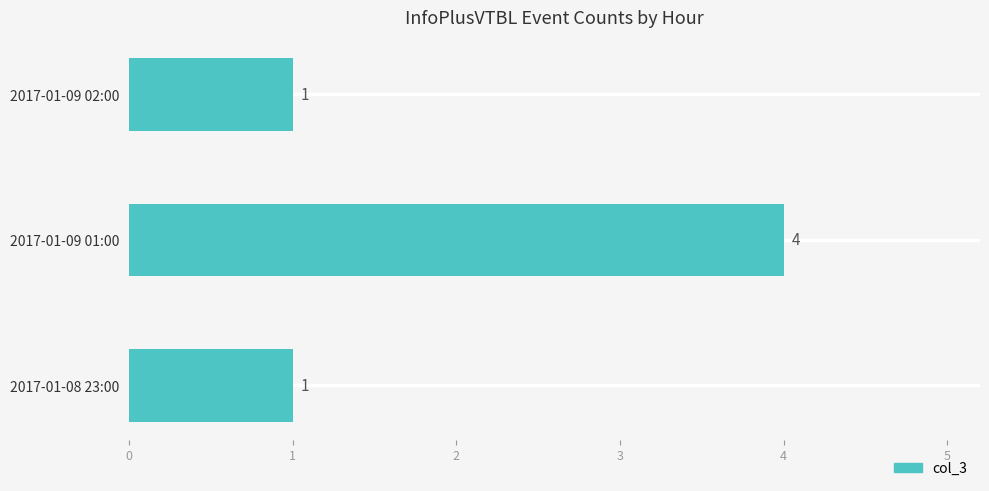

Is it true that the value at 2017-01-09 02:00 is 1?

True